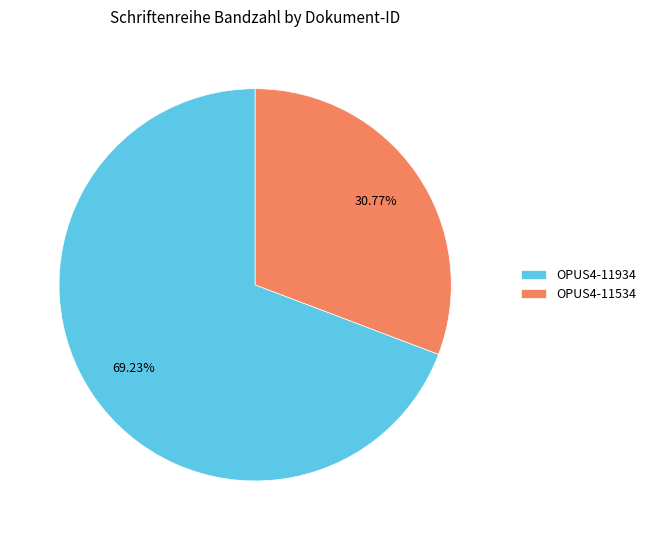

Is there a majority slice in this chart?

Yes